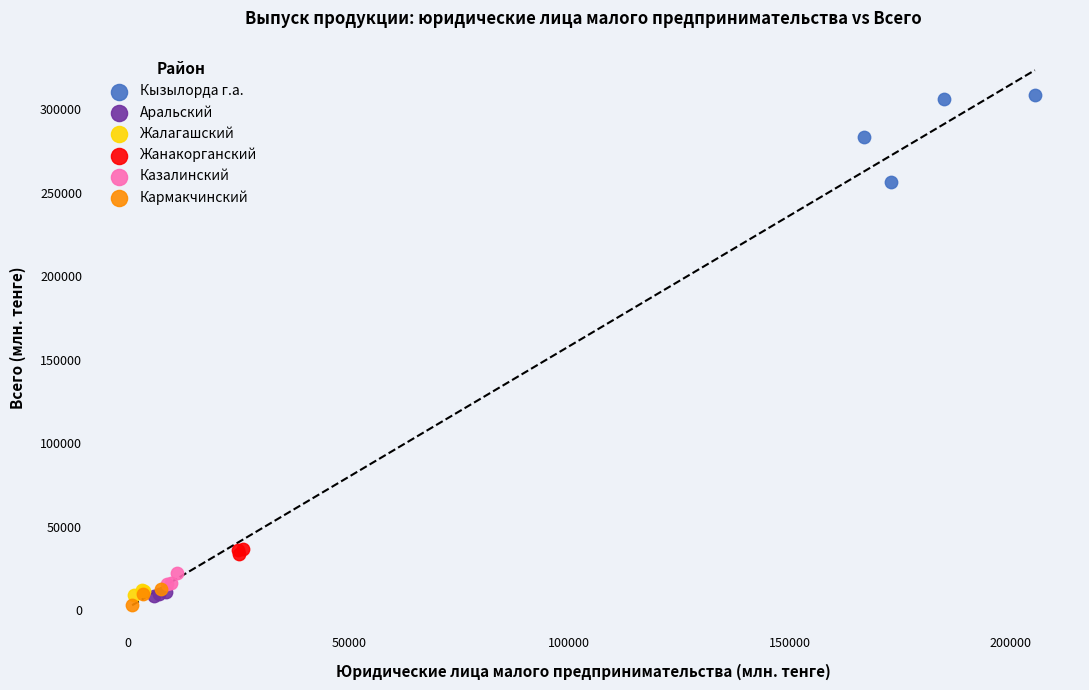

Which series reaches the maximum Y coordinate?

Кызылорда г.а.